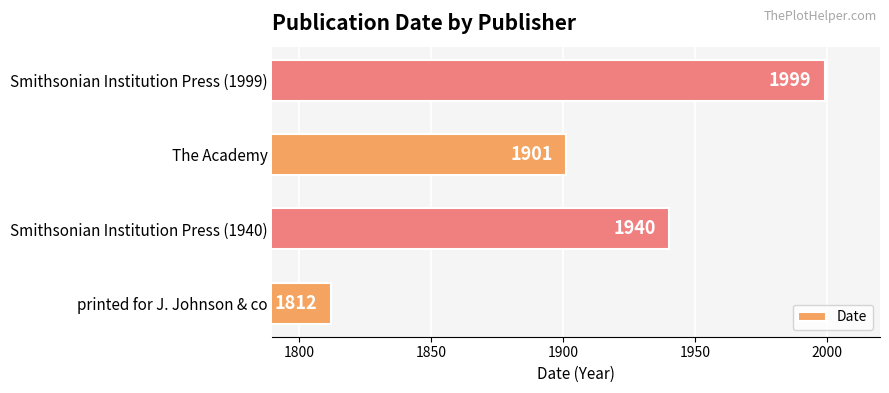

Are the bars grouped side by side (vs. stacked)?

No